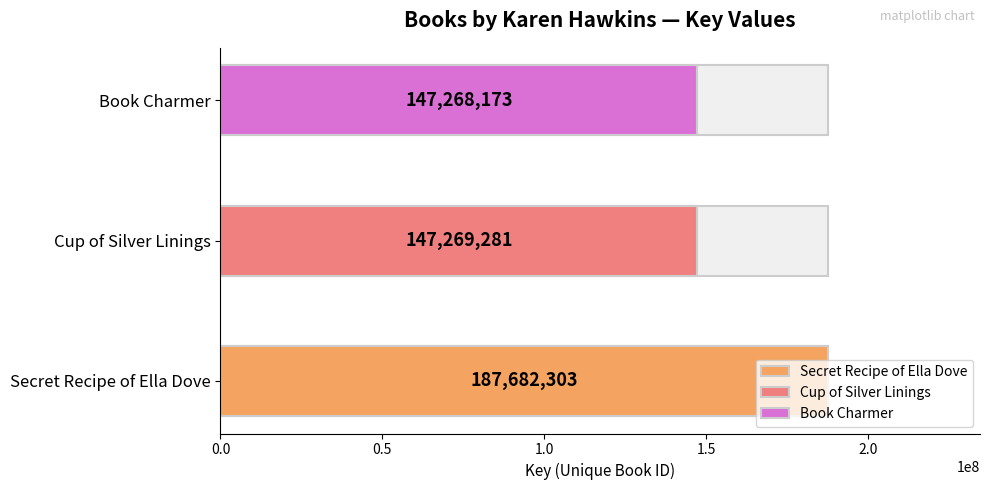

Where is the data nearest to the value 167475238?

Cup of Silver Linings